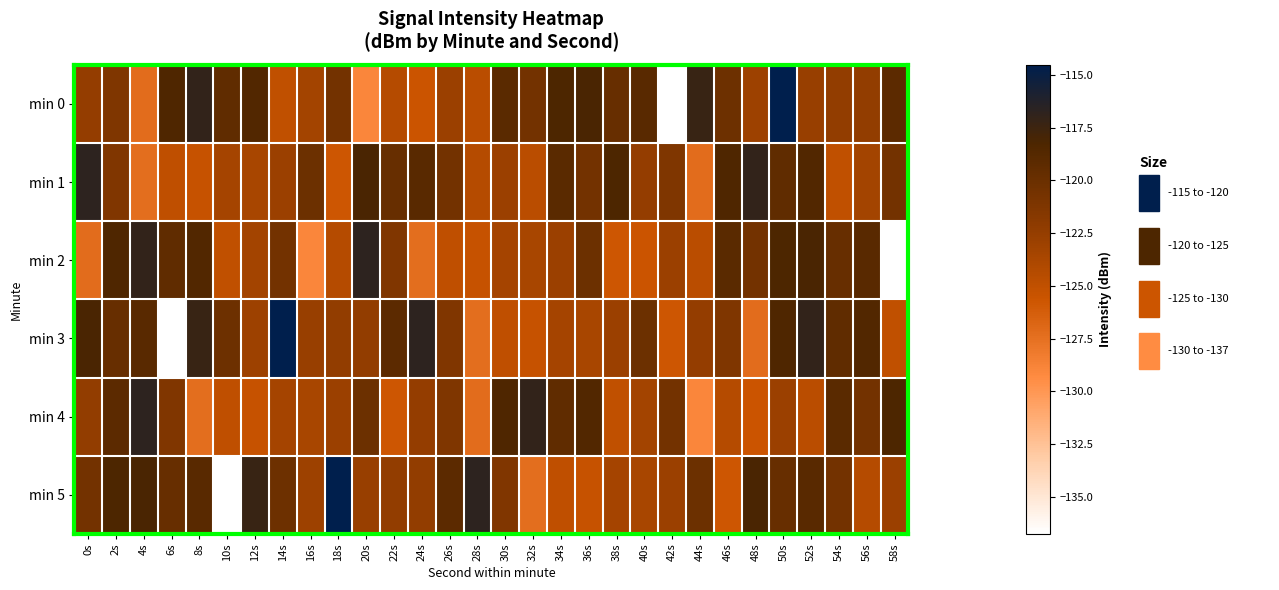

Count the number of categories in the chart.

30